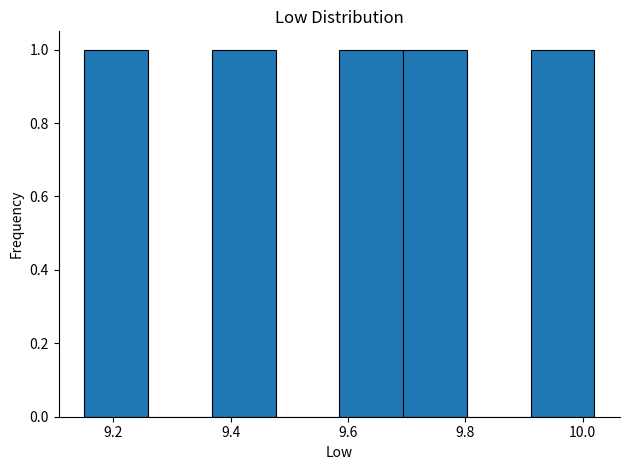

Reading left to right, list every bar in this chart as the range it spans on the x-axis followed by its height. Neither the bar edges nor the heights are printed on the chart, so give them approximately, as read against the axes.

9.16 to 9.26: 1
9.26 to 9.36: 0
9.36 to 9.48: 1
9.48 to 9.58: 0
9.58 to 9.70: 1
9.70 to 9.80: 1
9.80 to 9.92: 0
9.92 to 10.02: 1